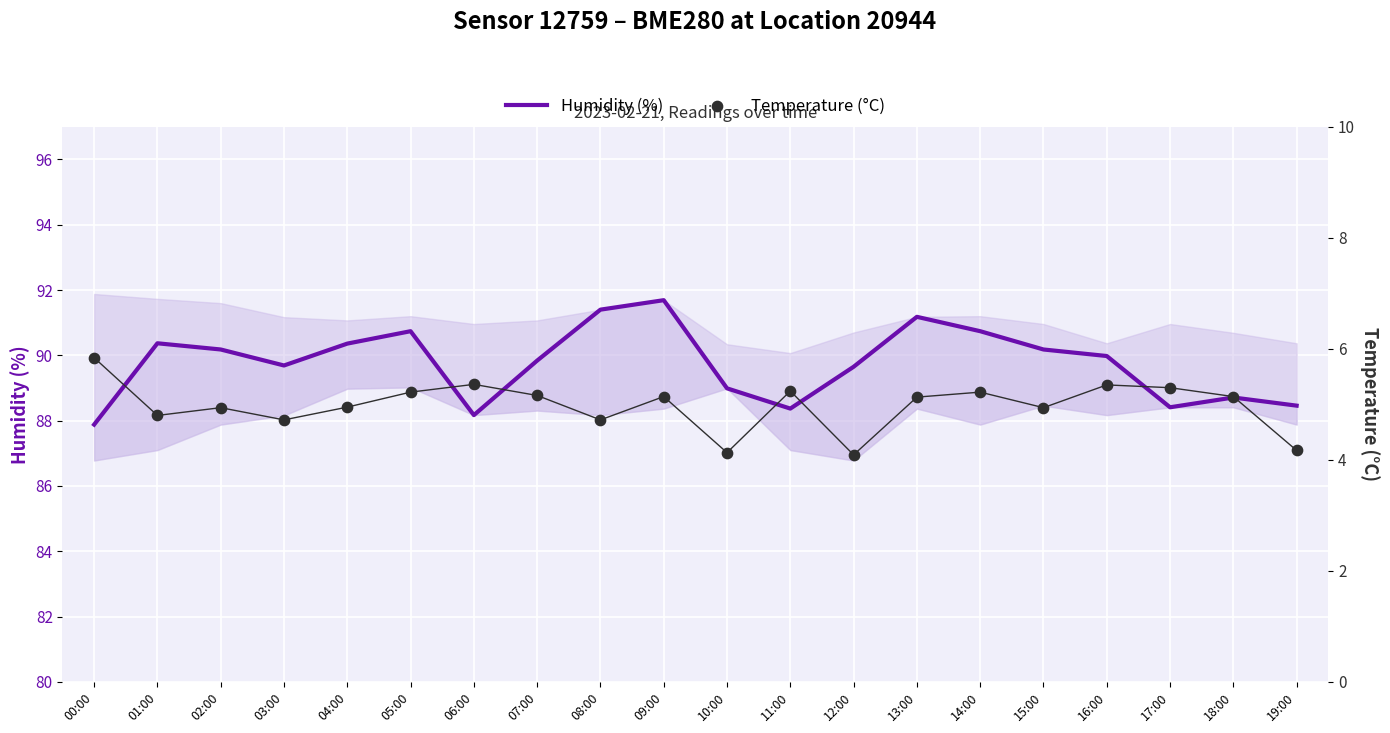

Which series has the largest total across all categories?

Humidity (%)